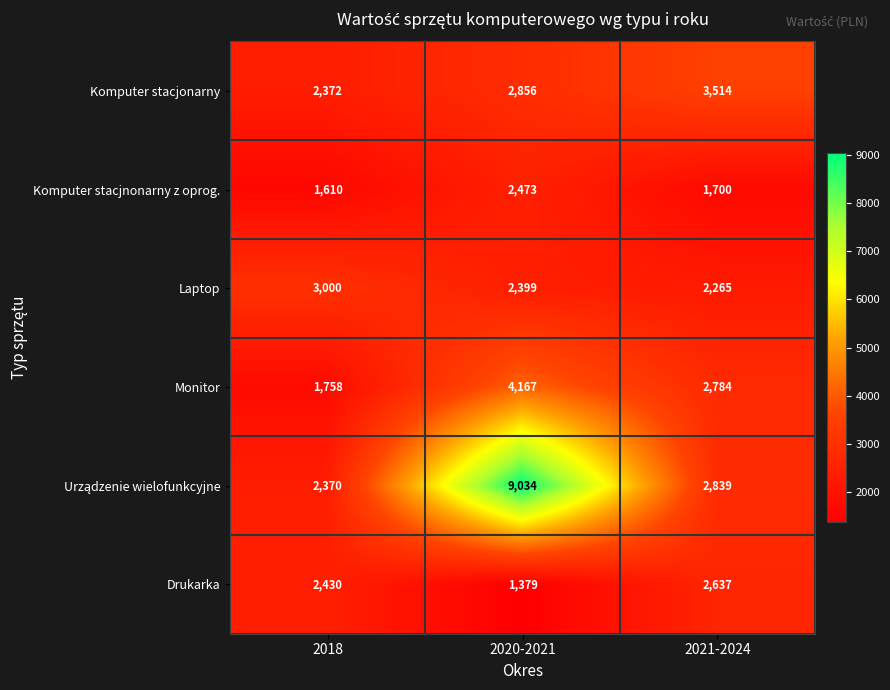

Is it true that Laptop equals 3315 at 2020-2021?

False